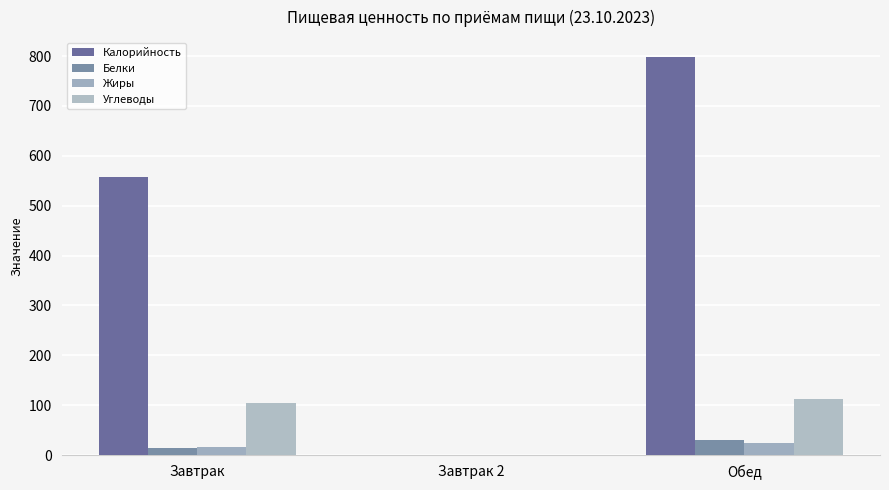

Reading left to right, what are all the values shown in this chart?

Калорийность: Завтрак=558	Завтрак 2=0	Обед=798
Белки: Завтрак=14	Завтрак 2=0	Обед=31
Жиры: Завтрак=17	Завтрак 2=0	Обед=25
Углеводы: Завтрак=104	Завтрак 2=0	Обед=112